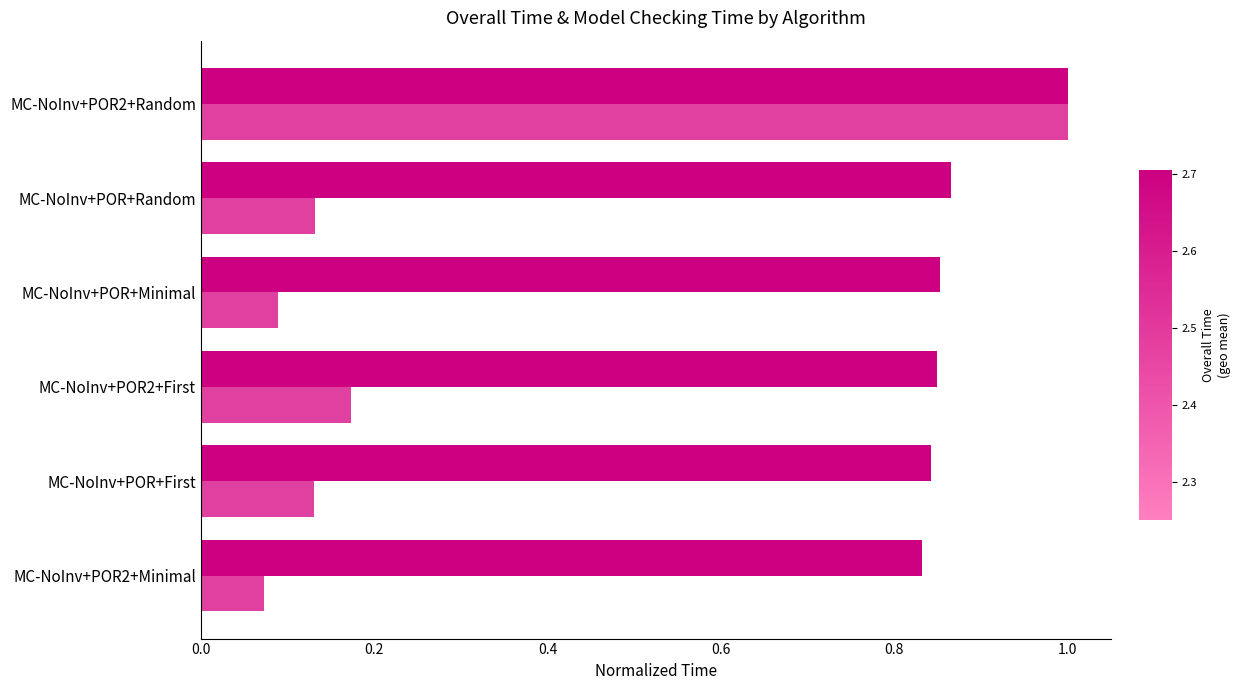

Which category has the highest value across all series?

MC-NoInv+POR2+Random